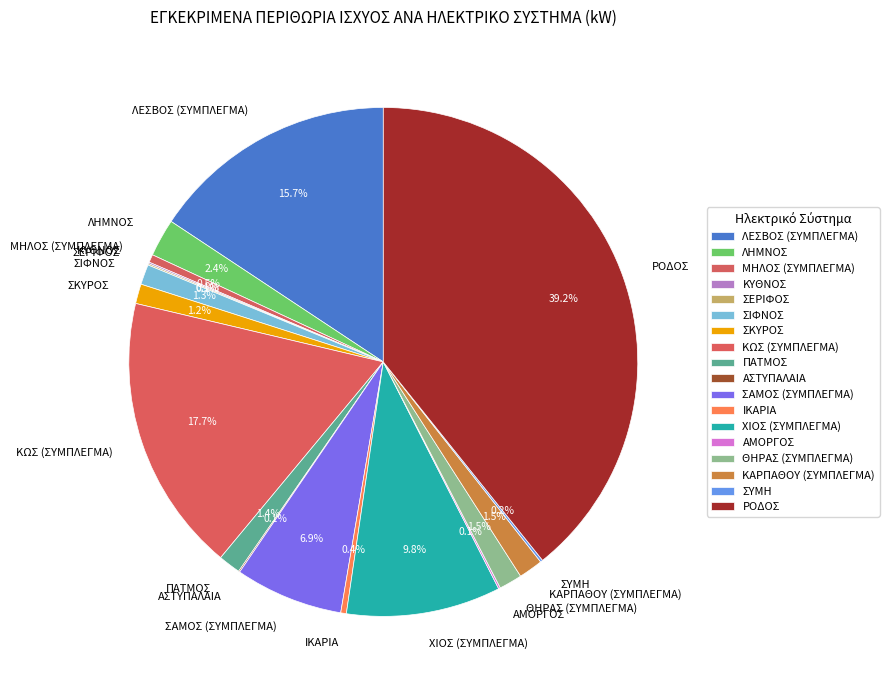

To the nearest percent, what is the difference between the largest and smallest slice percentages?

39%